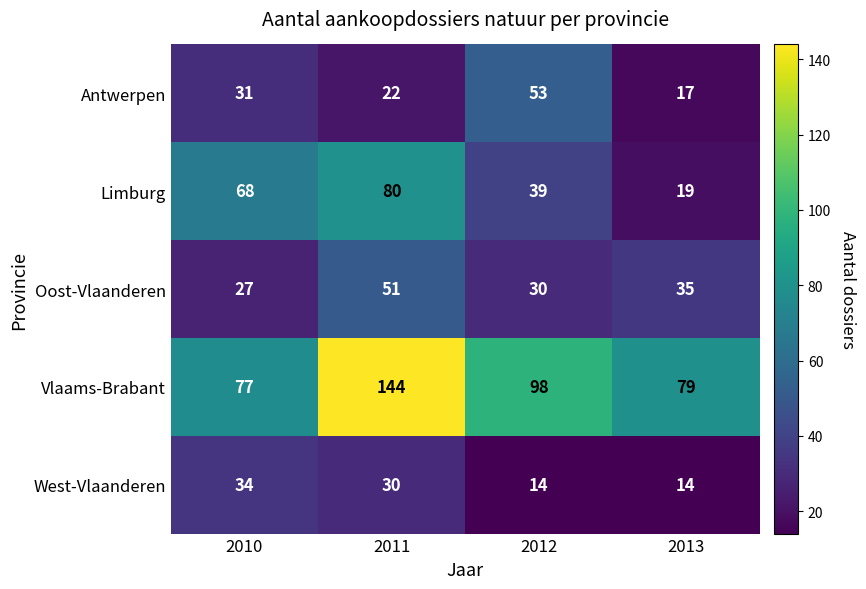

The value of Oost-Vlaanderen at 2012 is 51. True or false?

False